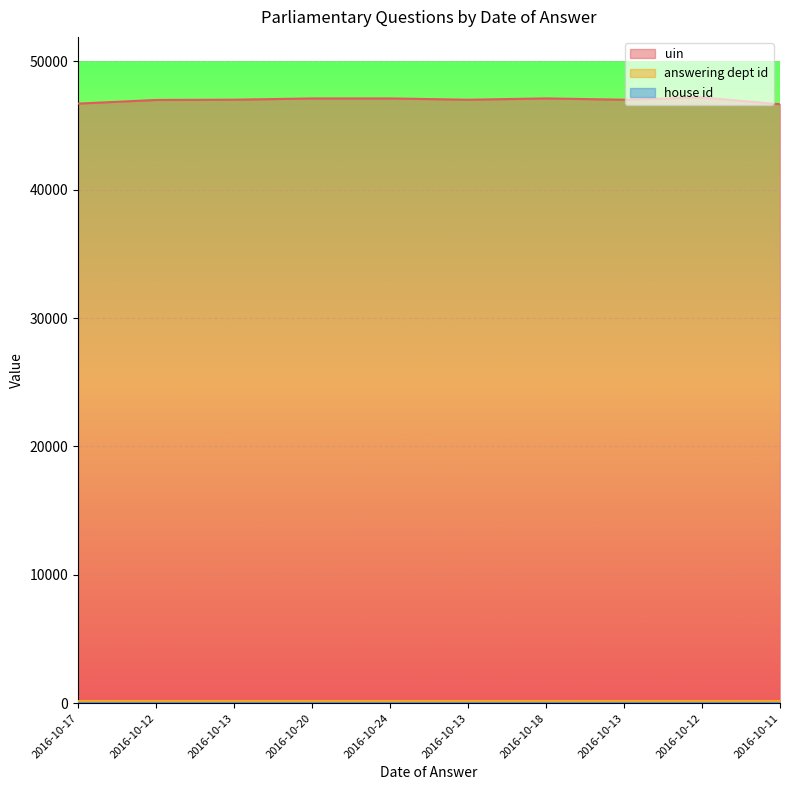

Reading right to left, what are all the values shown in this chart?

uin: 2016-10-11=46653	2016-10-12=47180	2016-10-13=47004	2016-10-18=47106	2016-10-13=47003	2016-10-24=47105	2016-10-20=47104	2016-10-13=47006	2016-10-12=46985	2016-10-17=46701
answering dept id: 2016-10-11=201	2016-10-12=201	2016-10-13=201	2016-10-18=201	2016-10-13=201	2016-10-24=201	2016-10-20=201	2016-10-13=201	2016-10-12=201	2016-10-17=201
house id: 2016-10-11=1	2016-10-12=1	2016-10-13=1	2016-10-18=1	2016-10-13=1	2016-10-24=1	2016-10-20=1	2016-10-13=1	2016-10-12=1	2016-10-17=1